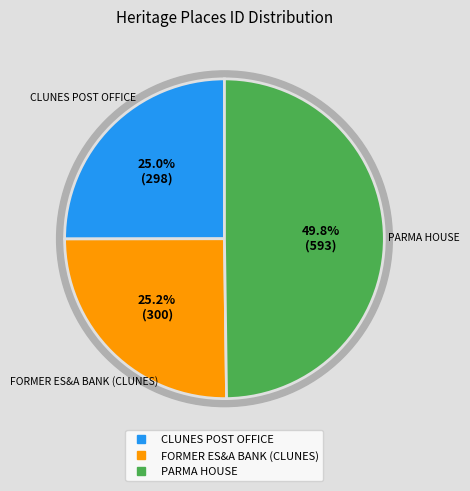

To the nearest percent, what is the average slice percentage?

33%